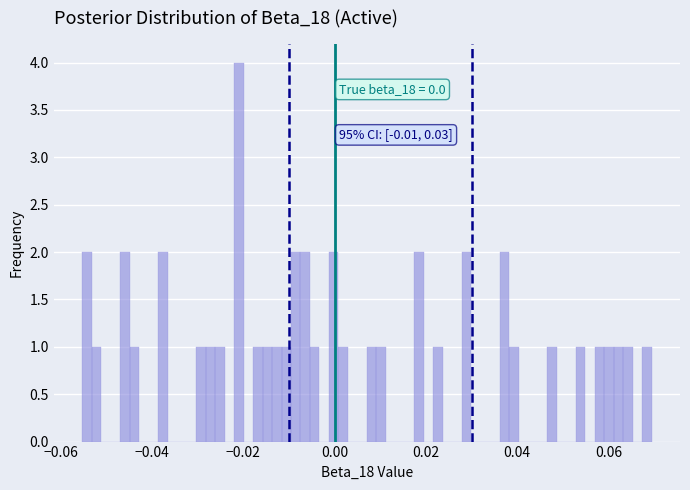

Around what value on the x-axis is the tallest bar? Give the approximate position of its centre, as read against the axis.

-0.020